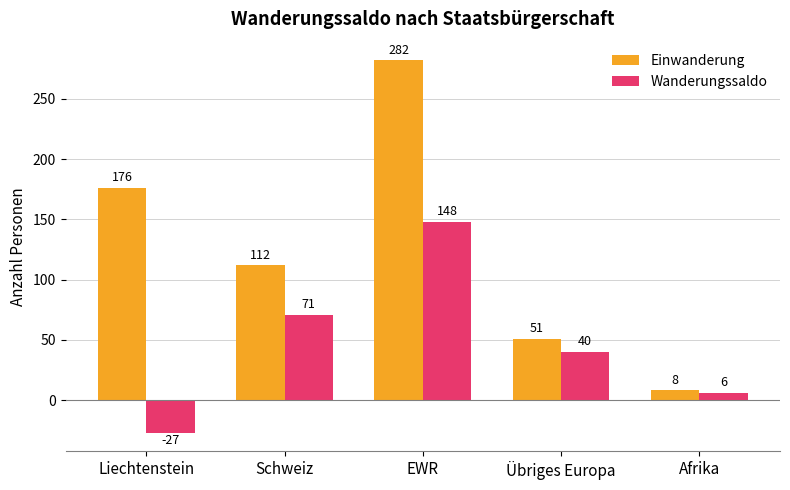

Which label corresponds to the largest value in the chart?

EWR